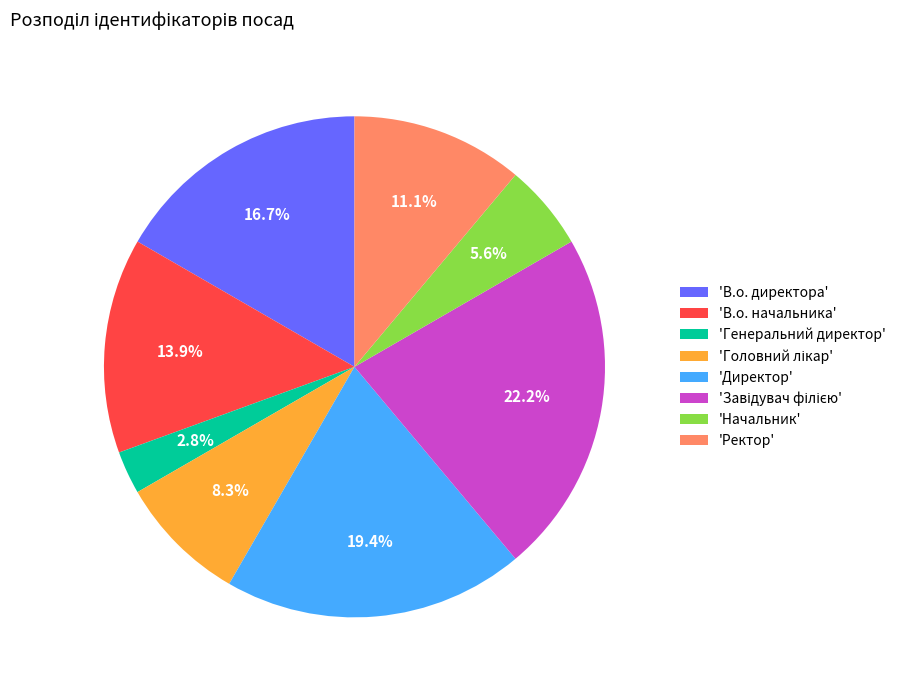

What is the smallest slice in the pie chart?

'Генеральний директор'